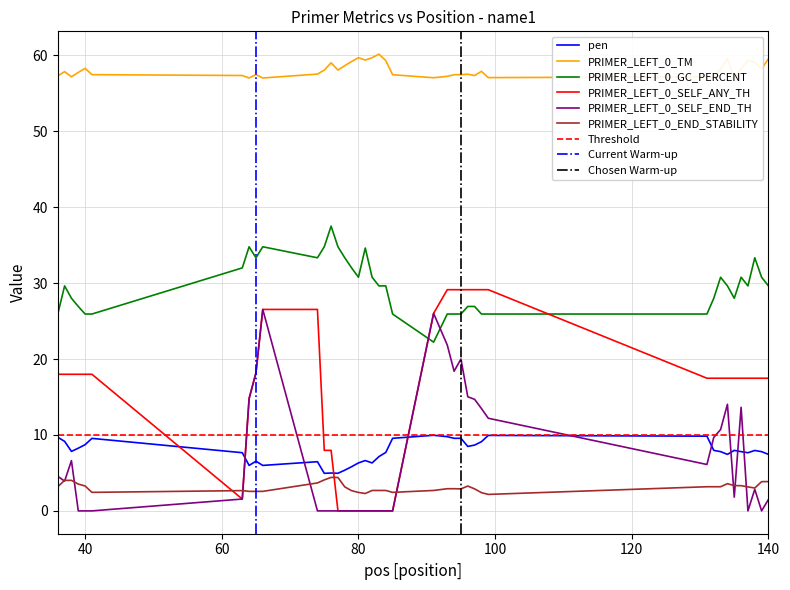

Read the pen value at 80.

6.3